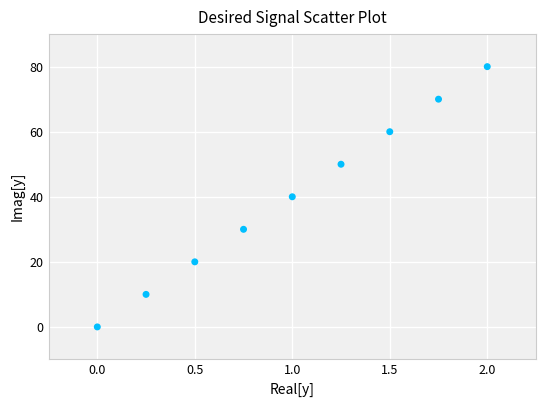

What is the average Y value?

40